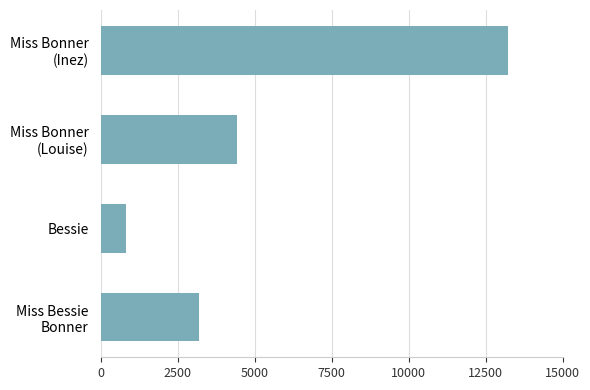

Is it true that the value at Bessie is 821?

True